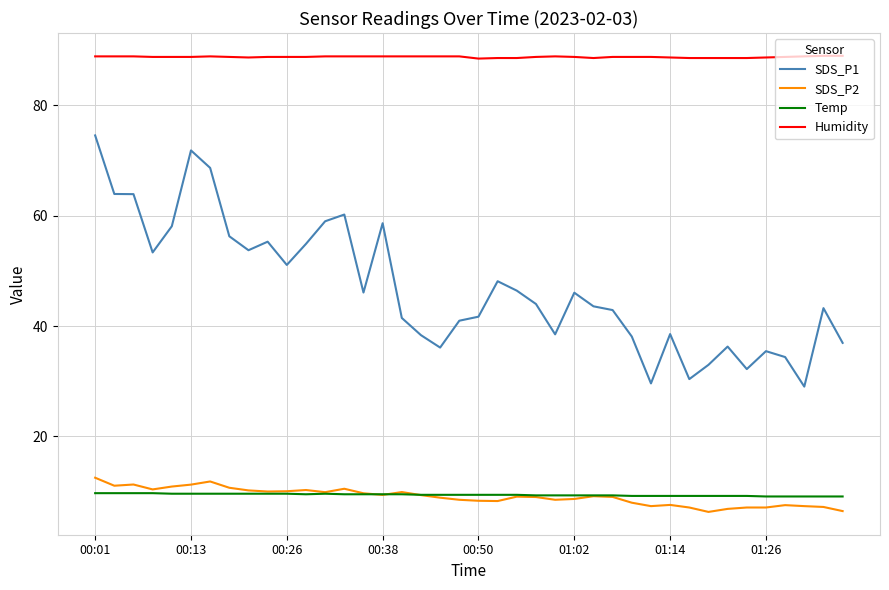

True or false: Temp and Humidity cross at least once.

False